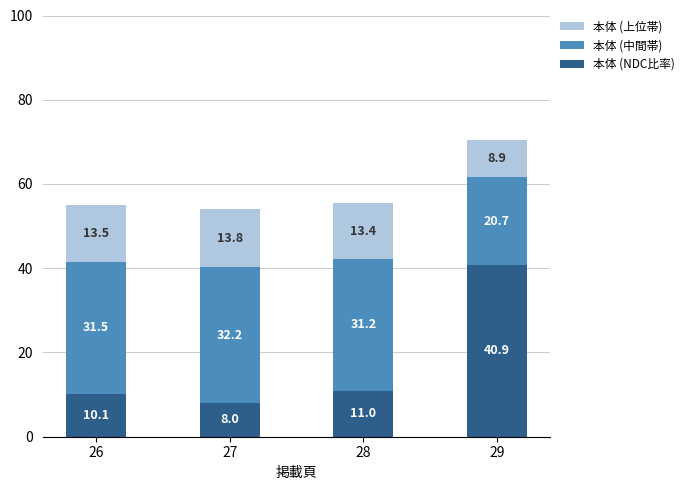

Count the number of categories in the chart.

4